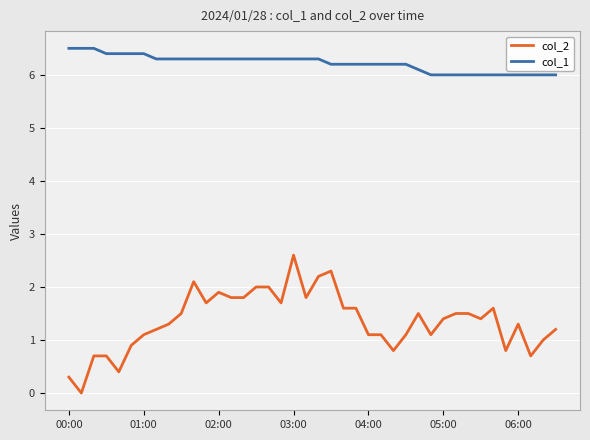

What is the value of the col_1 point at the 32nd from the left?

6.0